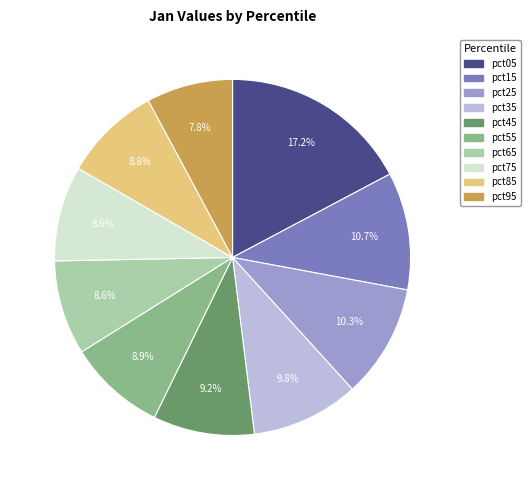

To the nearest percent, what portion does pct15 represent?

11%